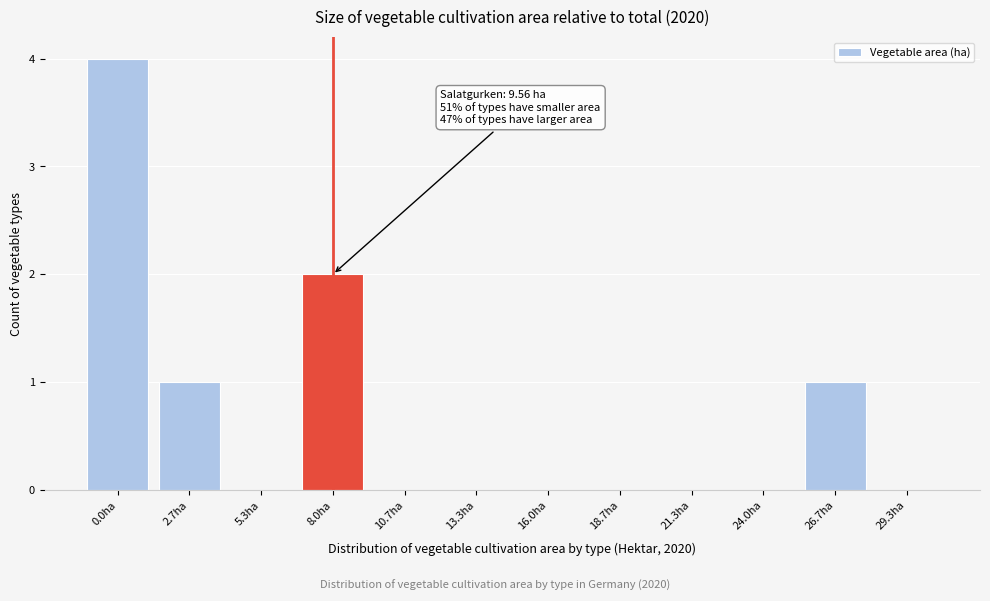

Reading right to left, transcribe all the data shown in this chart.

29.3ha=0	26.7ha=1	24.0ha=0	21.3ha=0	18.7ha=0	16.0ha=0	13.3ha=0	10.7ha=0	8.0ha=2	5.3ha=0	2.7ha=1	0.0ha=4